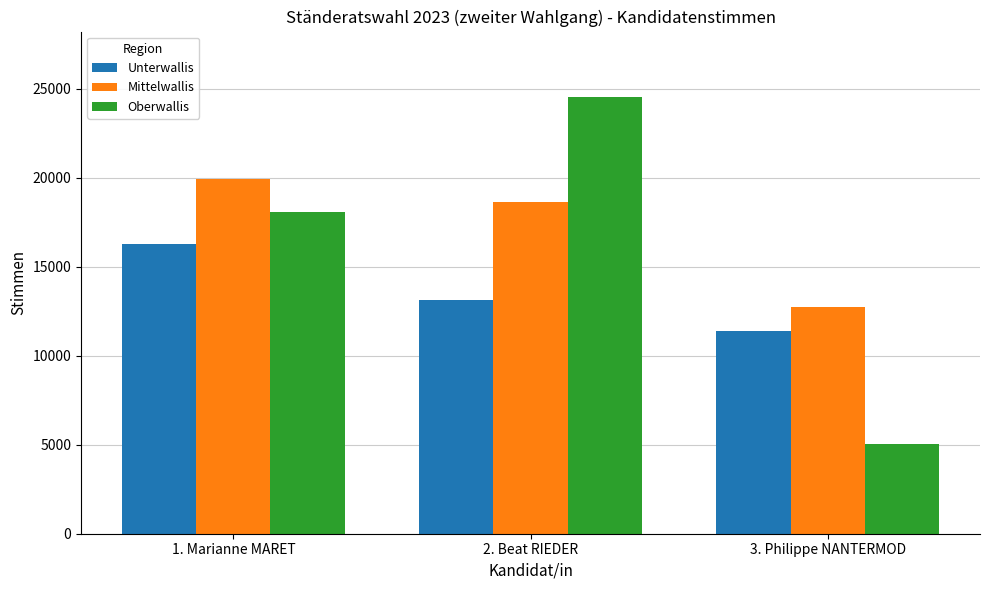

What is the approximate value of Oberwallis at 1. Marianne MARET?

18063